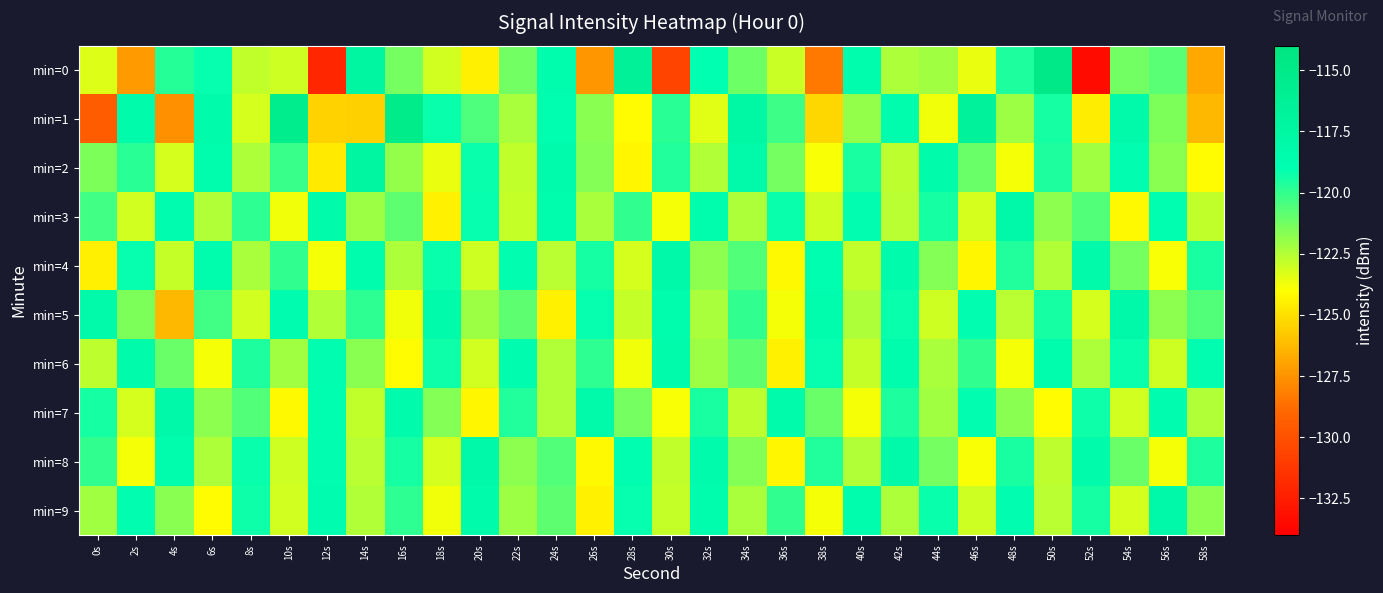

Reading right to left, list all the values displayed in this chart.

min=0: 58s=-126.8	56s=-120.7	54s=-121.2	52s=-133.4	50s=-114.9	48s=-119.6	46s=-123.6	44s=-122.2	42s=-122.4	40s=-118.6	38s=-128.3	36s=-122.9	34s=-121.1	32s=-119.0	30s=-130.6	28s=-116.4	26s=-127.4	24s=-118.7	22s=-121.2	20s=-124.5	18s=-123.1	16s=-121.3	14s=-117.4	12s=-132.1	10s=-123.0	8s=-122.8	6s=-119.1	4s=-119.8	2s=-127.2	0s=-123.3
min=1: 58s=-126.3	56s=-121.5	54s=-118.2	52s=-124.6	50s=-119.4	48s=-122.1	46s=-116.8	44s=-123.7	42s=-118.5	40s=-121.9	38s=-125.3	36s=-120.2	34s=-117.6	32s=-123.4	30s=-119.8	28s=-124.1	26s=-121.7	24s=-118.9	22s=-122.3	20s=-120.5	18s=-119.2	16s=-115.1	14s=-125.6	12s=-125.5	10s=-115.5	8s=-123.2	6s=-118.3	4s=-127.6	2s=-118.3	0s=-129.4
min=2: 58s=-124.1	56s=-121.7	54s=-118.8	52s=-122.2	50s=-119.6	48s=-123.8	46s=-121.1	44s=-118.3	42s=-122.7	40s=-119.5	38s=-123.9	36s=-121.3	34s=-118.1	32s=-122.5	30s=-119.7	28s=-124.3	26s=-121.6	24s=-118.4	22s=-122.8	20s=-119.2	18s=-123.6	16s=-121.9	14s=-117.3	12s=-124.7	10s=-120.1	8s=-122.4	6s=-118.6	4s=-123.2	2s=-119.8	0s=-121.5
min=3: 58s=-122.8	56s=-119.0	54s=-124.2	52s=-120.6	50s=-121.8	48s=-118.0	46s=-123.2	44s=-119.4	42s=-122.6	40s=-118.8	38s=-123.0	36s=-119.2	34s=-122.4	32s=-118.6	30s=-123.8	28s=-120.0	26s=-122.3	24s=-118.5	22s=-122.9	20s=-119.1	18s=-124.4	16s=-120.8	14s=-122.1	12s=-118.3	10s=-123.7	8s=-119.9	6s=-122.5	4s=-118.7	2s=-123.1	0s=-120.3
min=4: 58s=-119.5	56s=-123.9	54s=-121.3	52s=-118.1	50s=-122.5	48s=-119.7	46s=-124.3	44s=-121.6	42s=-118.4	40s=-122.8	38s=-119.0	36s=-124.2	34s=-120.6	32s=-121.8	30s=-118.0	28s=-123.2	26s=-119.4	24s=-122.6	22s=-118.8	20s=-123.0	18s=-119.2	16s=-122.4	14s=-118.6	12s=-123.8	10s=-120.0	8s=-122.3	6s=-118.5	4s=-122.9	2s=-119.1	0s=-124.5
min=5: 58s=-120.6	56s=-121.8	54s=-118.0	52s=-123.2	50s=-119.4	48s=-122.6	46s=-118.8	44s=-123.0	42s=-119.2	40s=-122.4	38s=-118.6	36s=-123.8	34s=-120.0	32s=-122.3	30s=-118.5	28s=-122.9	26s=-119.1	24s=-124.4	22s=-120.8	20s=-122.1	18s=-118.3	16s=-123.7	14s=-119.9	12s=-122.5	10s=-118.7	8s=-123.1	6s=-120.3	4s=-126.3	2s=-121.5	0s=-118.2
min=6: 58s=-118.8	56s=-123.0	54s=-119.2	52s=-122.4	50s=-118.6	48s=-123.8	46s=-120.0	44s=-122.3	42s=-118.5	40s=-122.9	38s=-119.1	36s=-124.4	34s=-120.8	32s=-122.1	30s=-118.3	28s=-123.7	26s=-119.9	24s=-122.5	22s=-118.7	20s=-123.1	18s=-119.3	16s=-124.1	14s=-121.7	12s=-118.8	10s=-122.2	8s=-119.6	6s=-123.8	4s=-121.1	2s=-118.3	0s=-122.7
min=7: 58s=-122.5	56s=-118.7	54s=-123.1	52s=-119.3	50s=-124.1	48s=-121.7	46s=-118.8	44s=-122.2	42s=-119.6	40s=-123.8	38s=-121.1	36s=-118.3	34s=-122.7	32s=-119.5	30s=-123.9	28s=-121.3	26s=-118.1	24s=-122.5	22s=-119.7	20s=-124.3	18s=-121.6	16s=-118.4	14s=-122.8	12s=-119.0	10s=-124.2	8s=-120.6	6s=-121.8	4s=-118.0	2s=-123.2	0s=-119.4
min=8: 58s=-119.6	56s=-123.8	54s=-121.1	52s=-118.3	50s=-122.7	48s=-119.5	46s=-123.9	44s=-121.3	42s=-118.1	40s=-122.5	38s=-119.7	36s=-124.3	34s=-121.6	32s=-118.4	30s=-122.8	28s=-119.0	26s=-124.2	24s=-120.6	22s=-121.8	20s=-118.0	18s=-123.2	16s=-119.4	14s=-122.6	12s=-118.8	10s=-123.0	8s=-119.2	6s=-122.4	4s=-118.6	2s=-123.8	0s=-120.0
min=9: 58s=-121.8	56s=-118.0	54s=-123.2	52s=-119.4	50s=-122.6	48s=-118.8	46s=-123.0	44s=-119.2	42s=-122.4	40s=-118.6	38s=-123.8	36s=-120.0	34s=-122.3	32s=-118.5	30s=-122.9	28s=-119.1	26s=-124.4	24s=-120.8	22s=-122.1	20s=-118.3	18s=-123.7	16s=-119.9	14s=-122.5	12s=-118.7	10s=-123.1	8s=-119.3	6s=-124.1	4s=-121.7	2s=-118.8	0s=-122.2